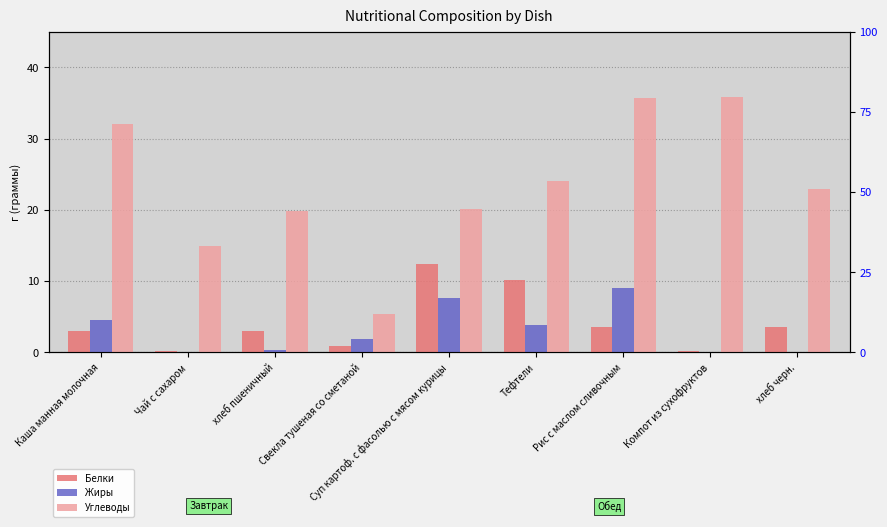

Which category has the highest value in the Жиры series?

Рис с маслом сливочным